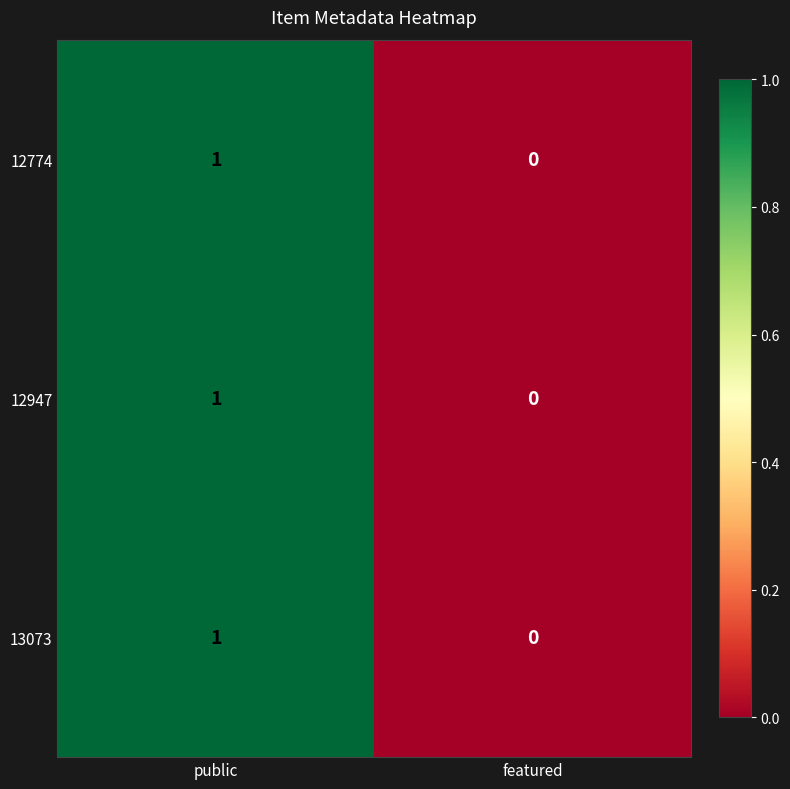

At which category is the sum across all series the highest?

public